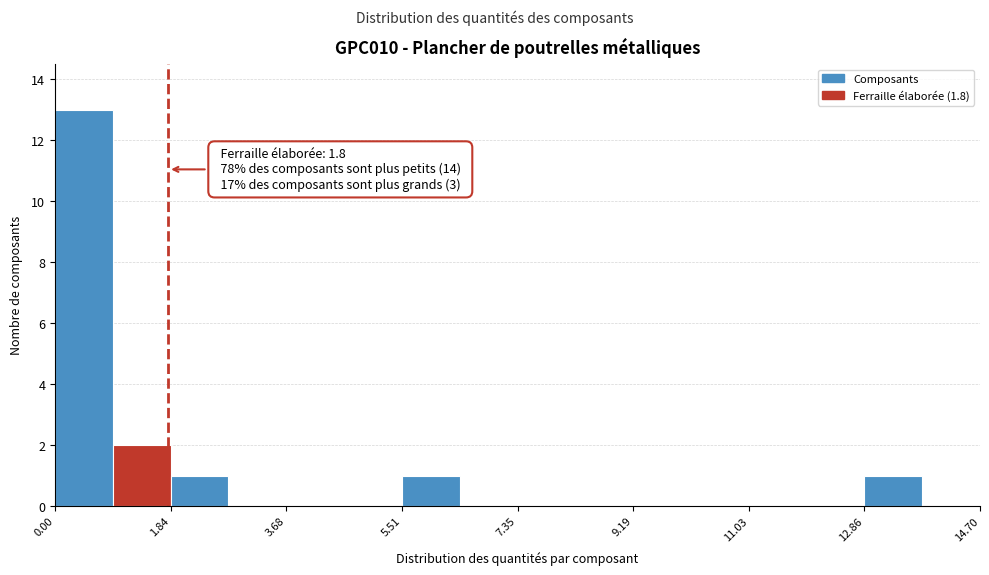

Over which range of the x-axis is the bar tallest?

0.0 to 1.0